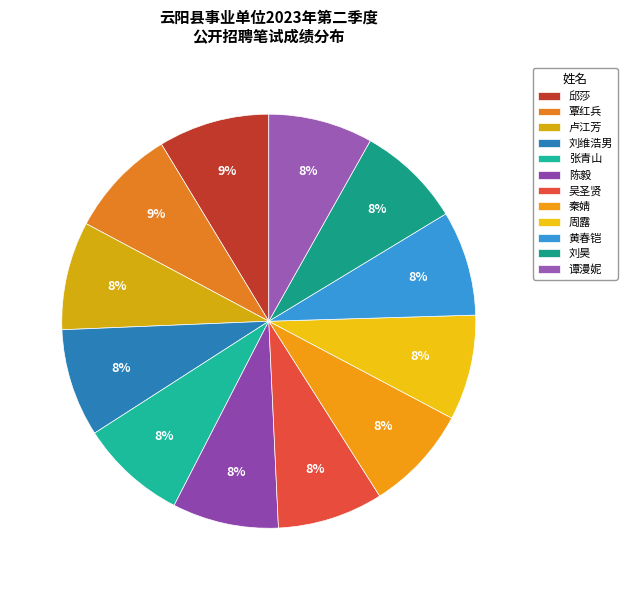

Rank the categories by value from lowest to highest.

谭漫妮, 刘昊, 黄春铠, 周露, 吴圣贤, 秦婧, 陈毅, 张青山, 刘维浩男, 卢江芳, 覃红兵, 邱莎